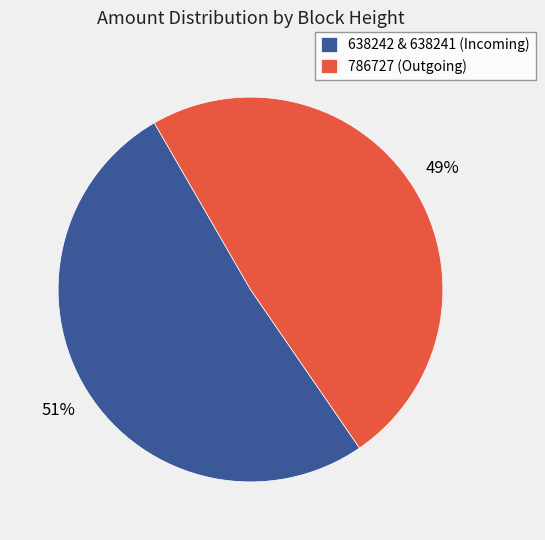

Which category has the biggest portion of the pie?

638242 & 638241 (Incoming)